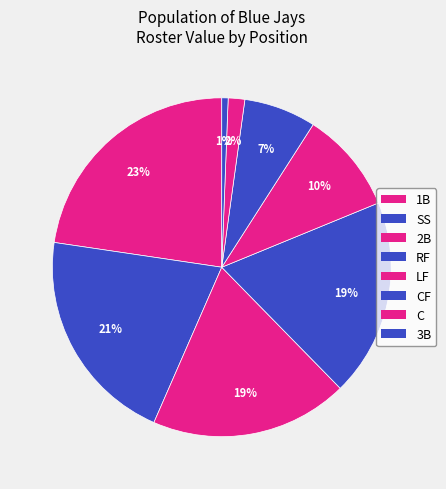

Does any single category account for the majority?

No